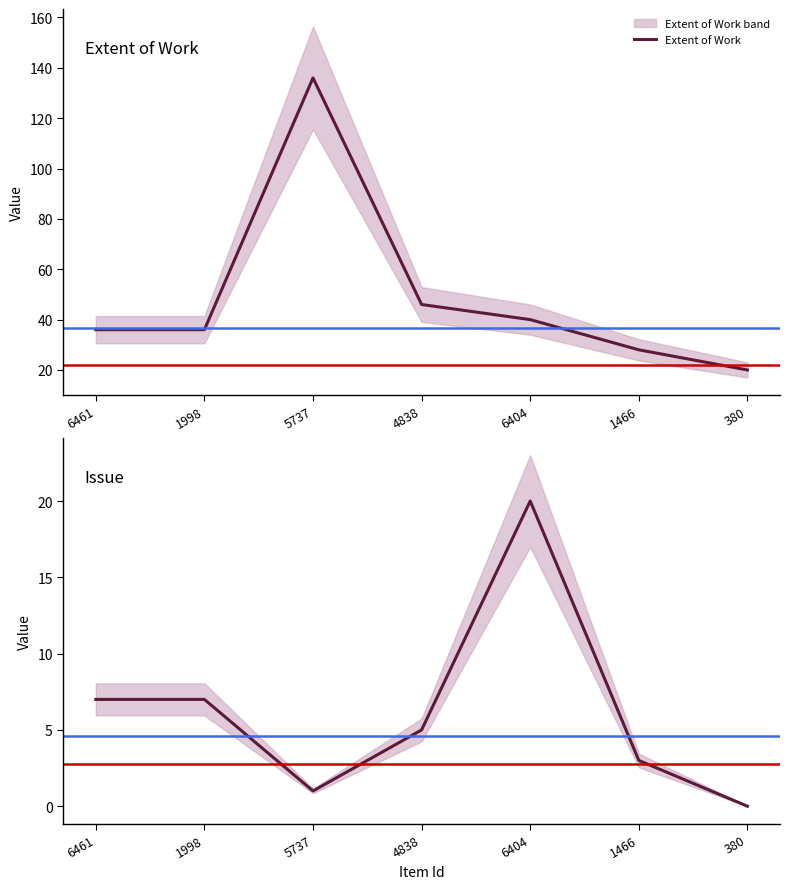

True or false: Extent of Work and Issue intersect in this chart.

False